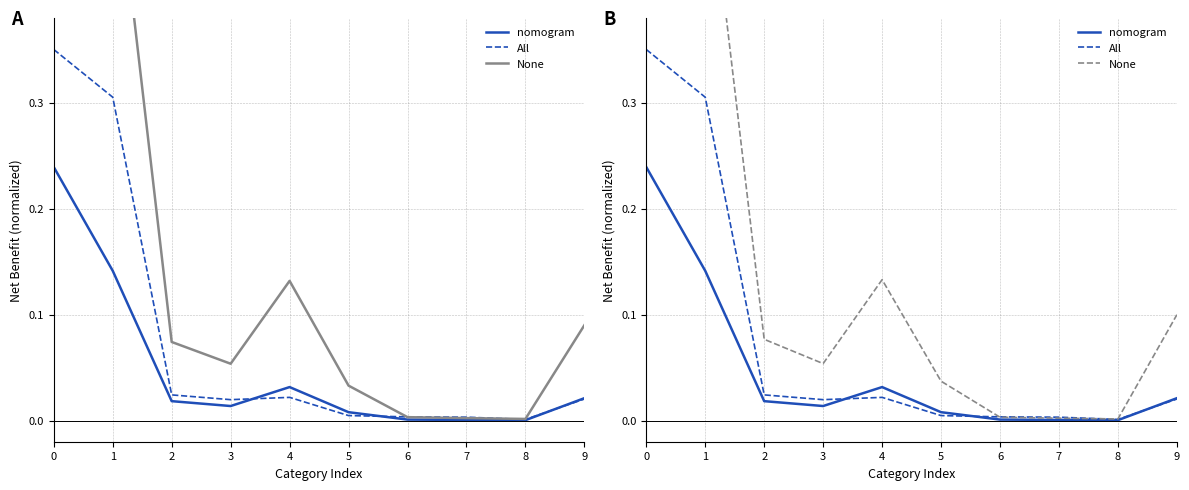

What is the sum of the 2025 Apr Exports values at 1 and 5?

0.1